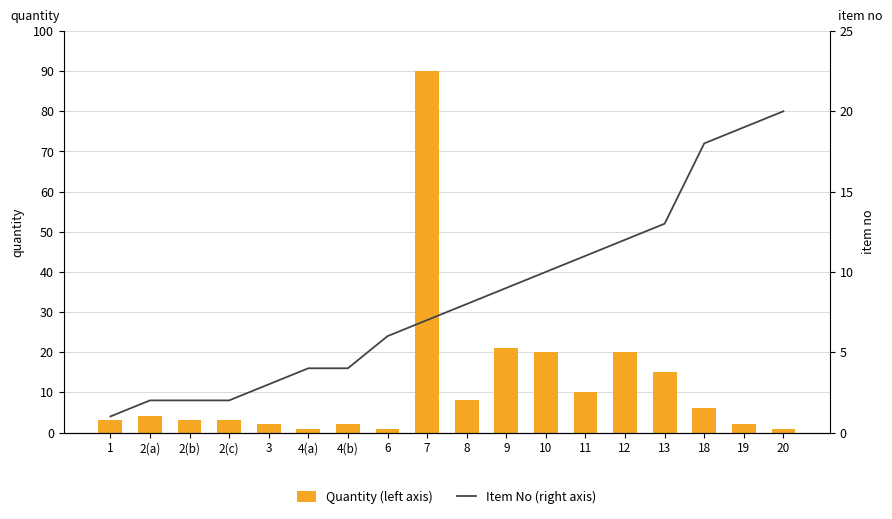

What is the spread (max minus min) of values at 19?

17